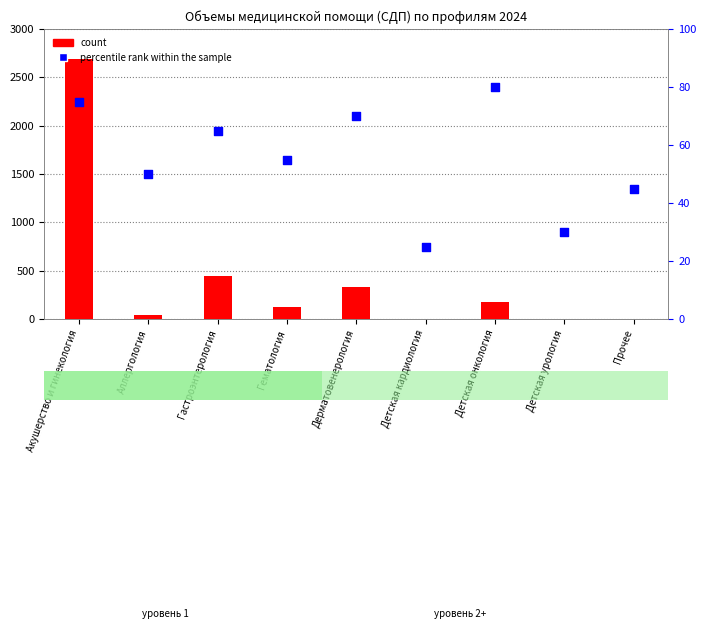

Which series reaches the maximum Y coordinate?

count